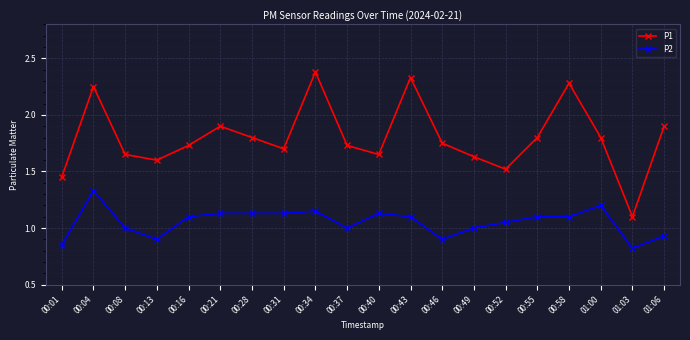

What is the label of the 2nd point from the left?

00:04